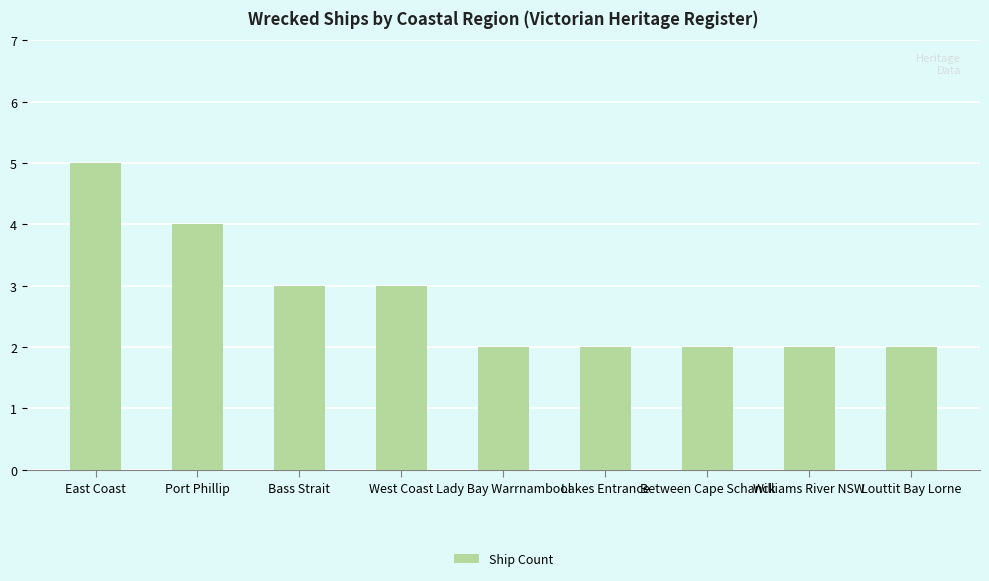

True or false: the data shows 2 at Bass Strait.

False